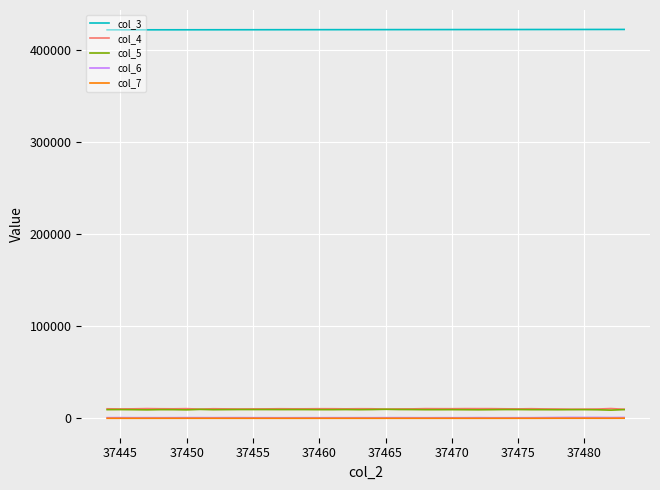

What is the minimum value shown in the chart?

13